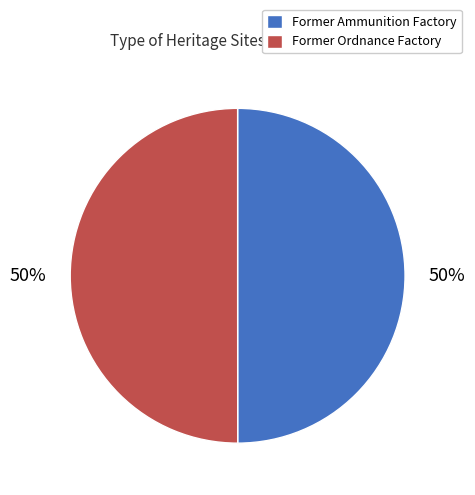

Is the sum of Former Ordnance Factory and Former Ammunition Factory greater than half?

Yes